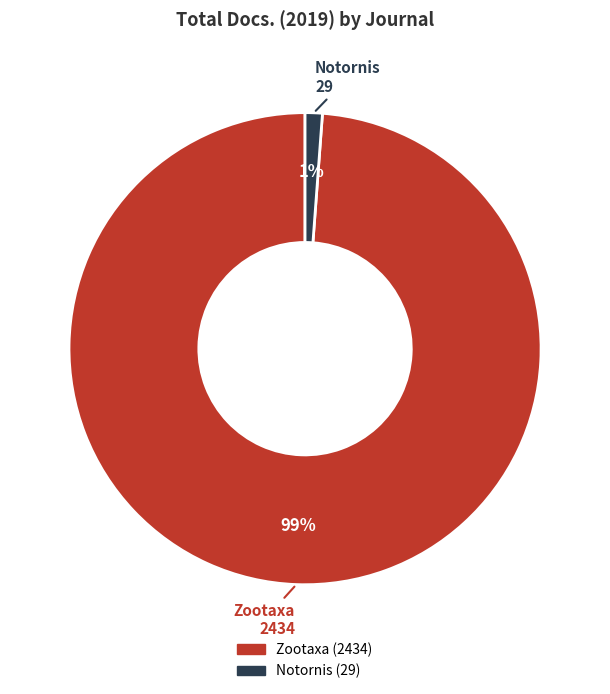

Does Zootaxa represent more than half of the total?

Yes